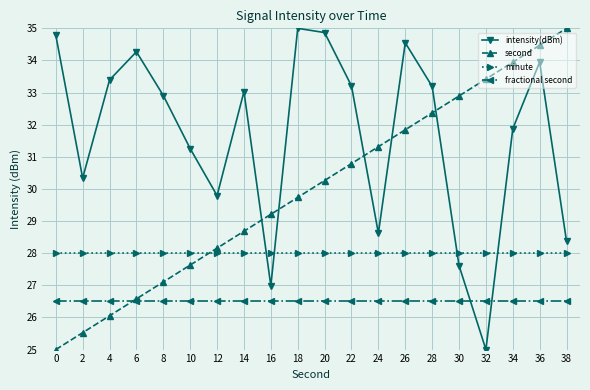

How many intersections are there between intensity(dBm) and fractional second?

2